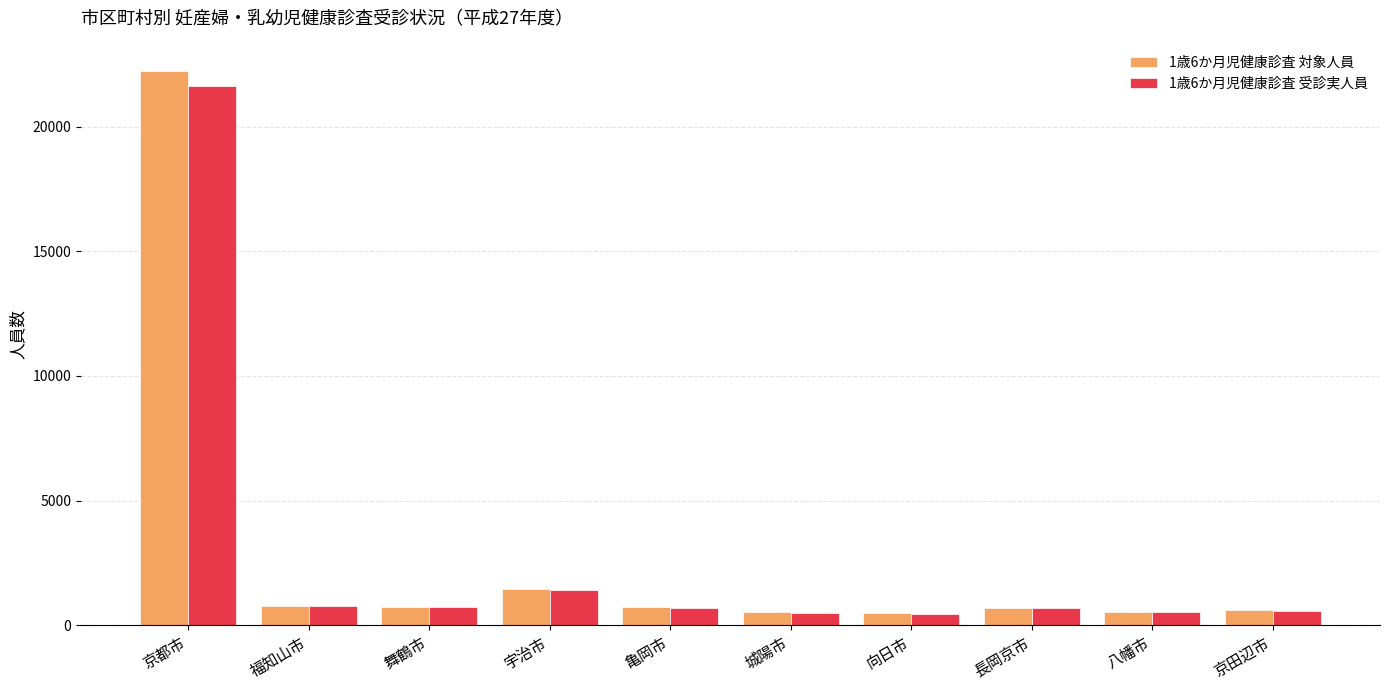

True or false: 1歳6か月児健康診査 受診実人員 has a value of 8917 at 京都市.

False